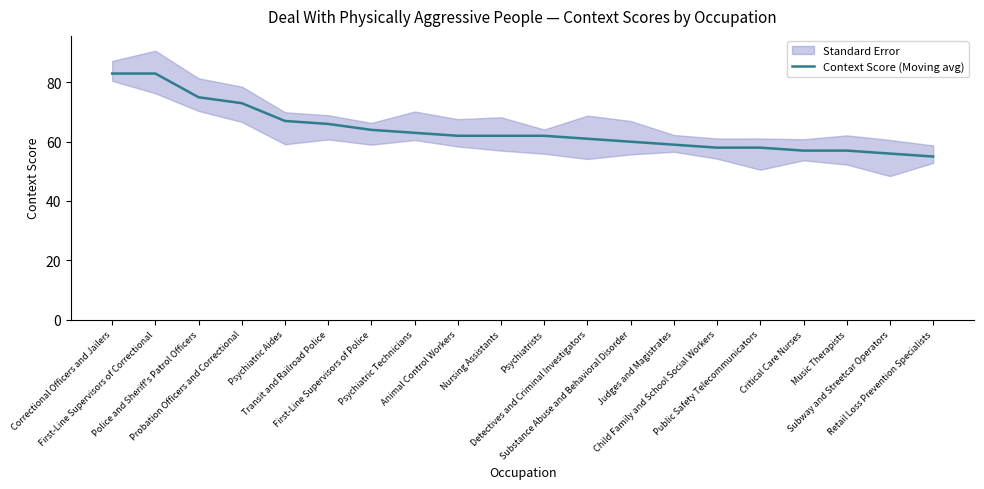

What is the average value?

64